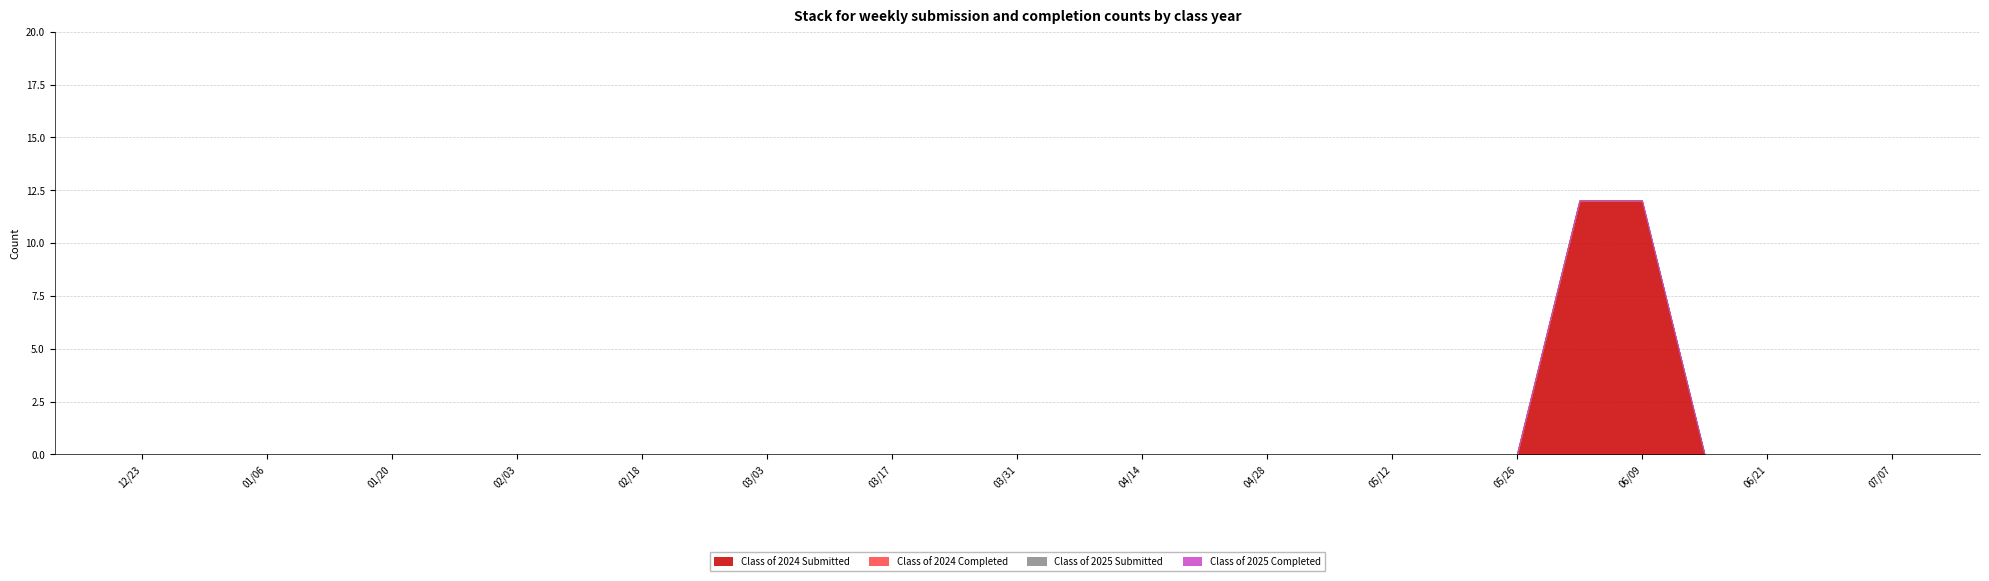

True or false: Class of 2024 Submitted has a value of 0 at 03/31.

True